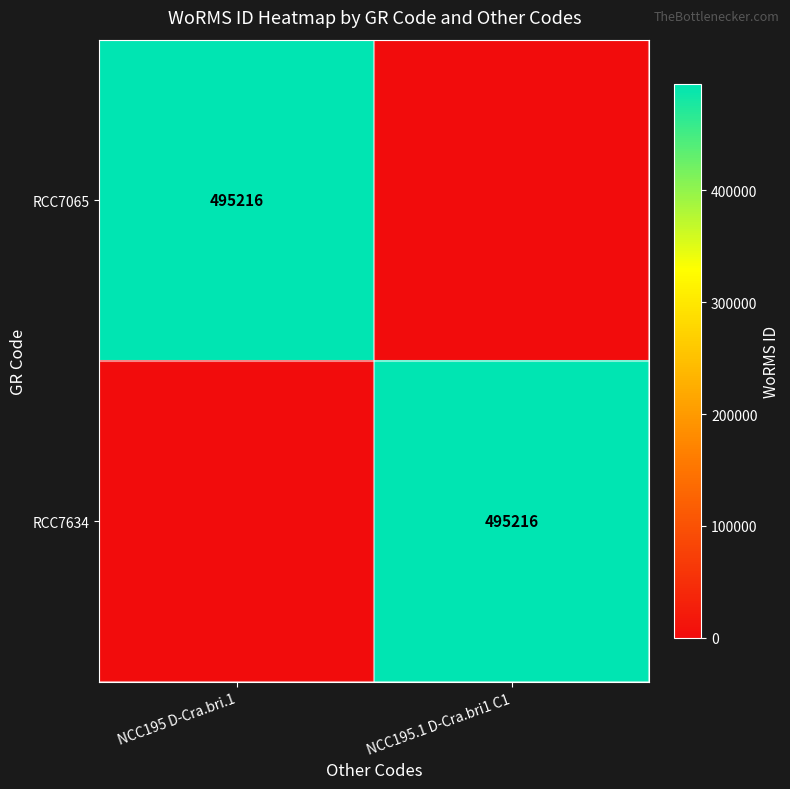

Between NCC195.1 D-Cra.bri1 C1 and NCC195 D-Cra.bri.1, which is larger?

NCC195 D-Cra.bri.1